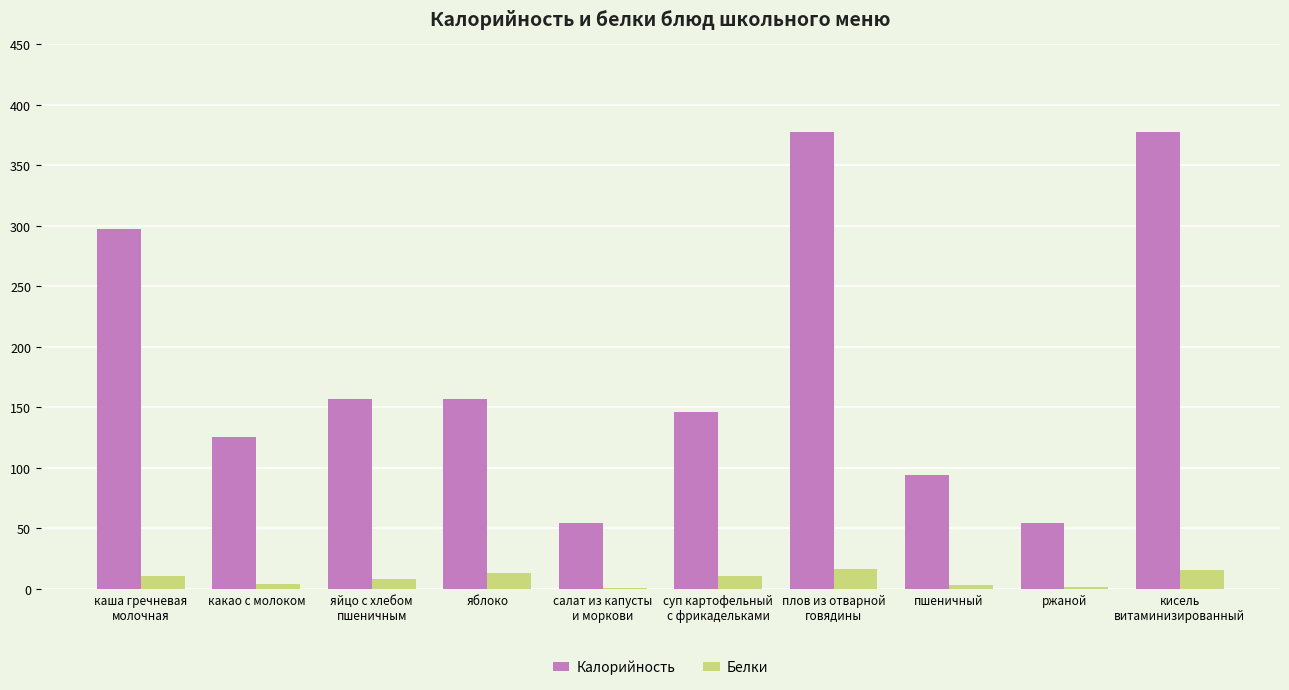

Where does the Белки series first go above 10?

каша гречневая
молочная